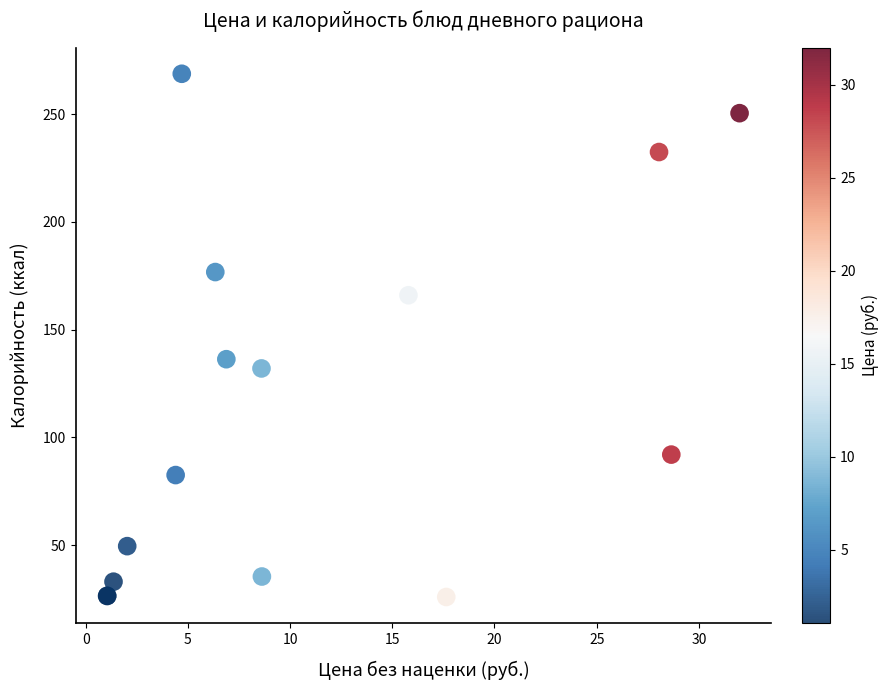

What Y value in the scatter plot is closest to 147?

136.3